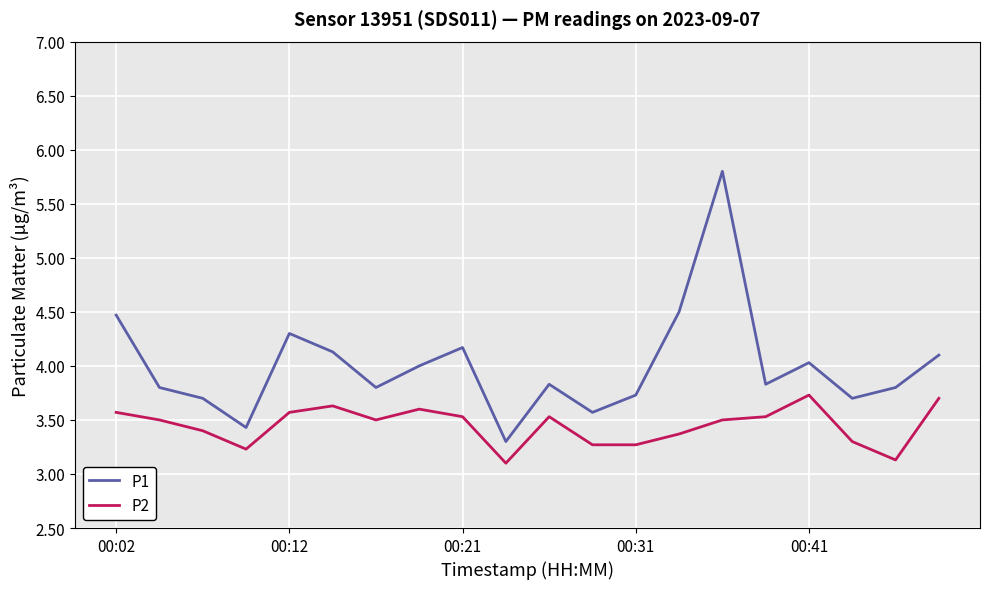

Which series has the largest range (max minus min)?

P1